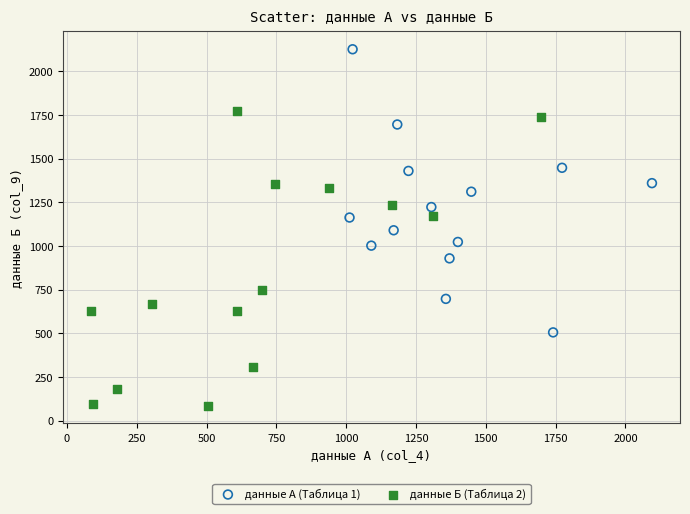

What are all the series names shown in the legend?

данные А (Таблица 1), данные Б (Таблица 2)